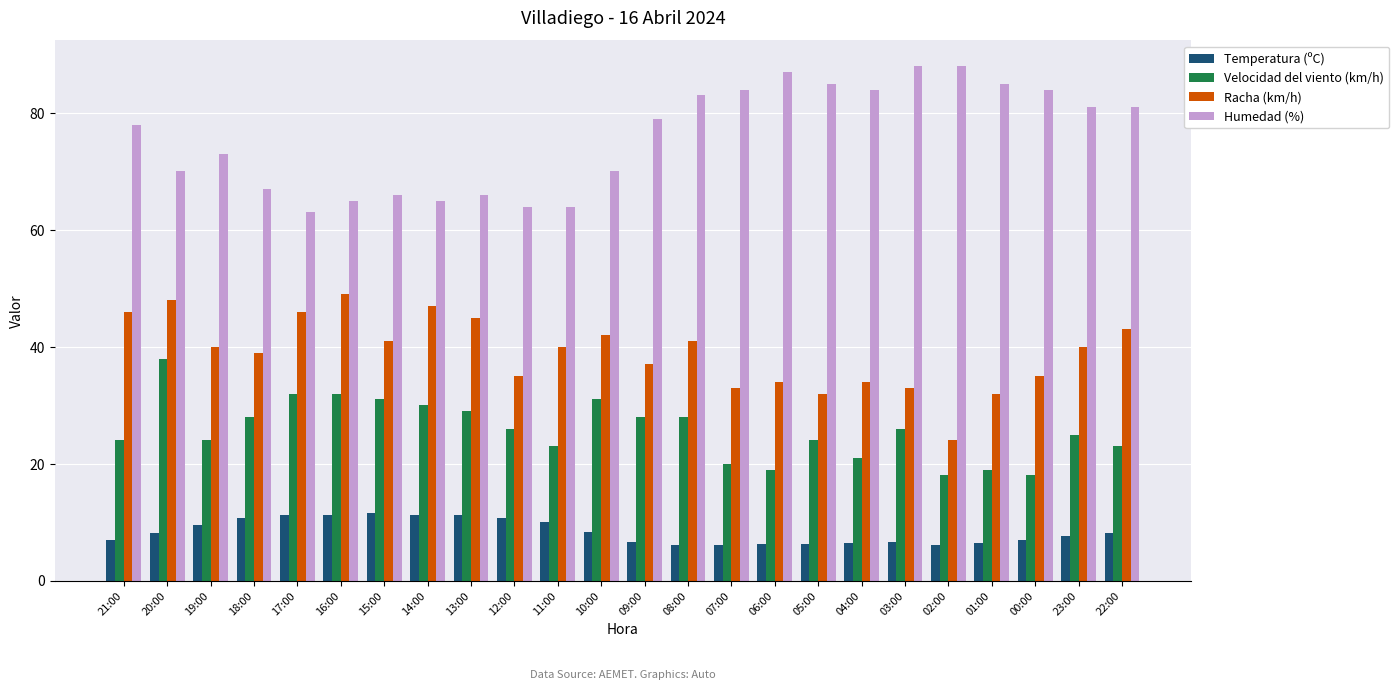

What is the approximate value of Racha (km/h) at 17:00?

46.0